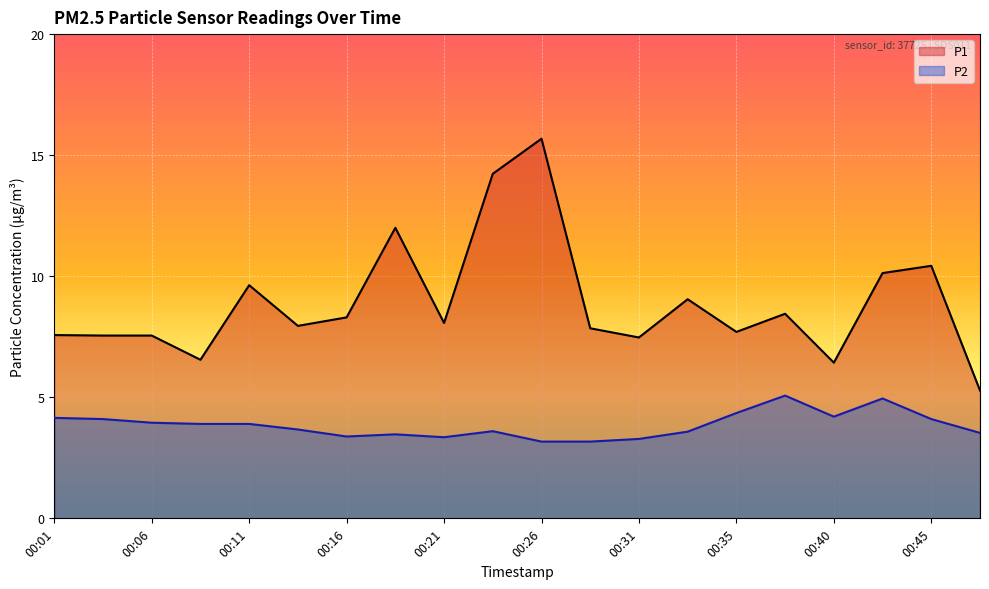

At which label is P2 closest to 4?

00:06